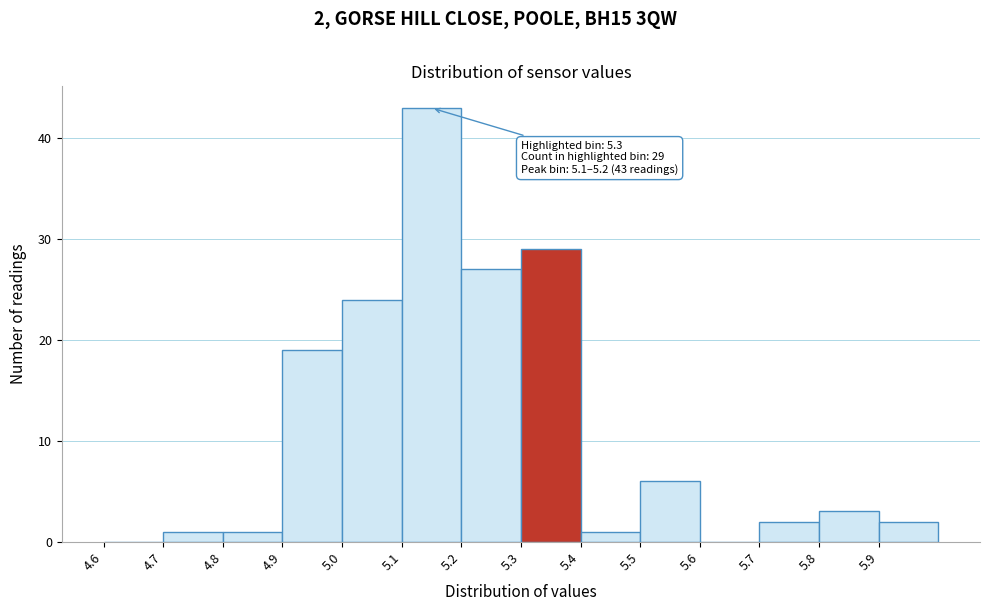

Which range on the x-axis has the tallest bar?

5.1 to 5.2